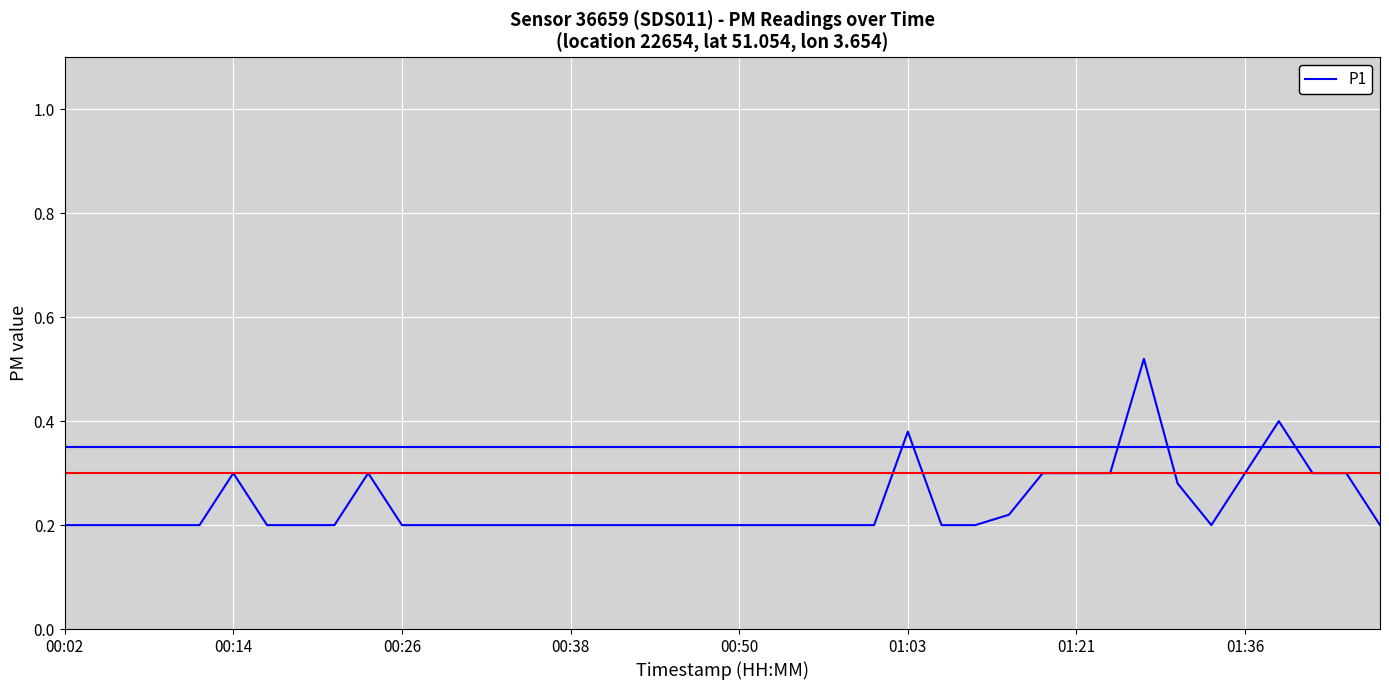

Is it true that the value at 00:02 is 0.3?

False